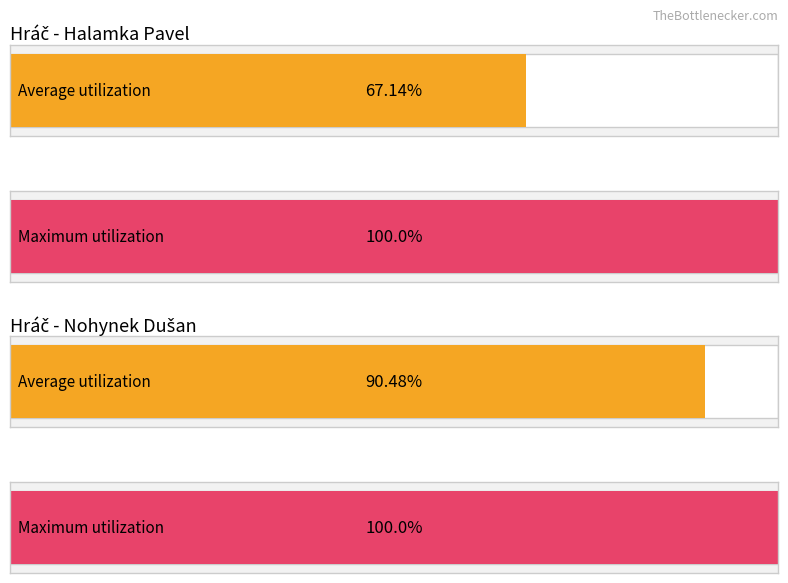

Which category has the highest value across all series?

Halamka Pavel